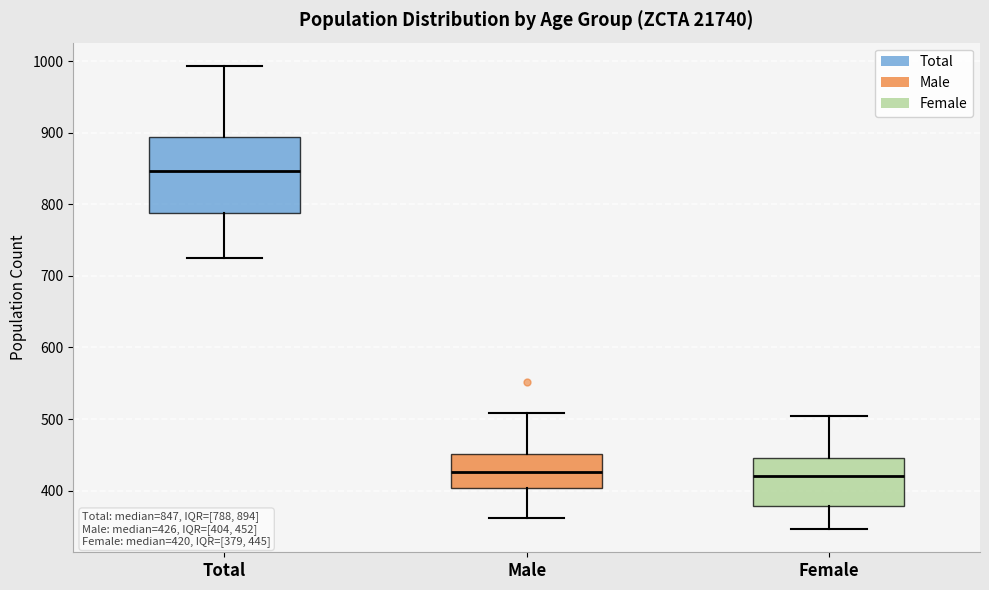

Comparing the boxes themselves (not the whiskers), which one is the tallest?

Total